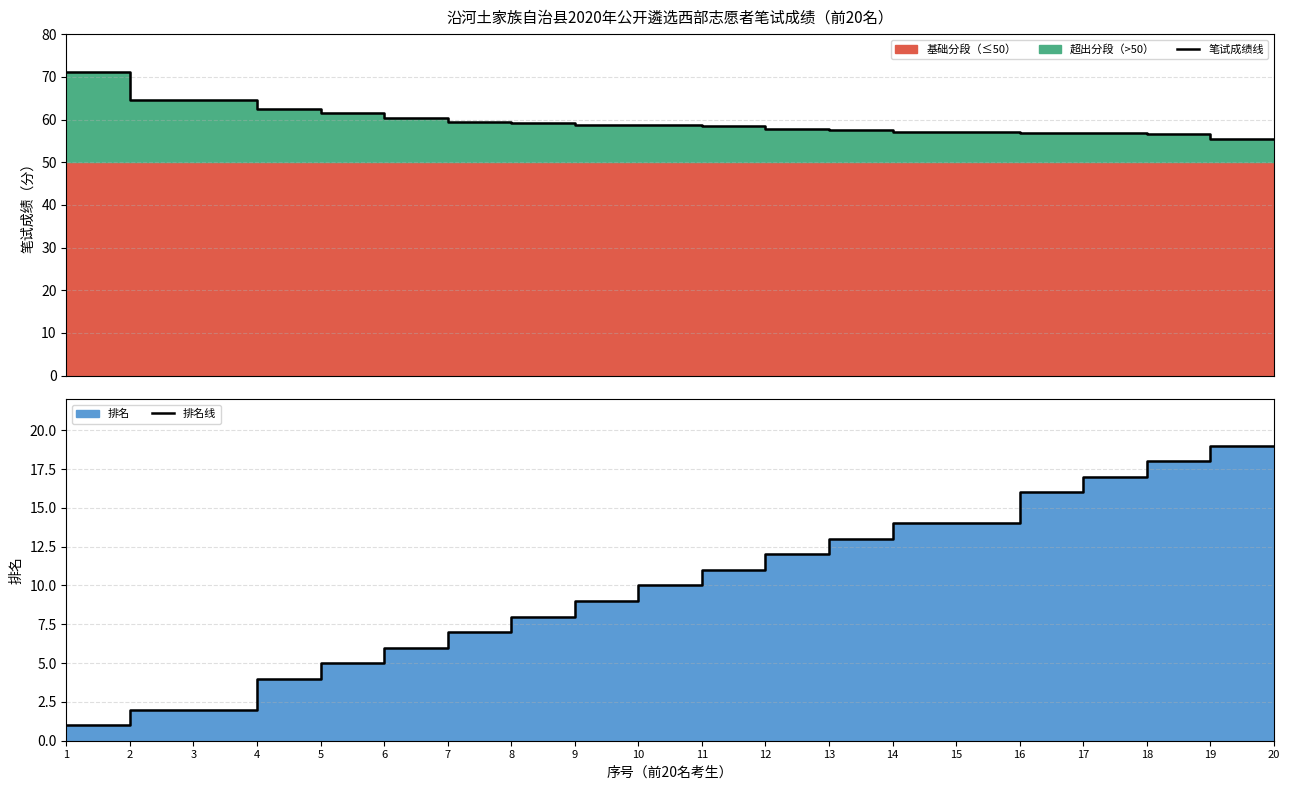

True or false: 排名线 and 笔试成绩线 intersect in this chart.

False